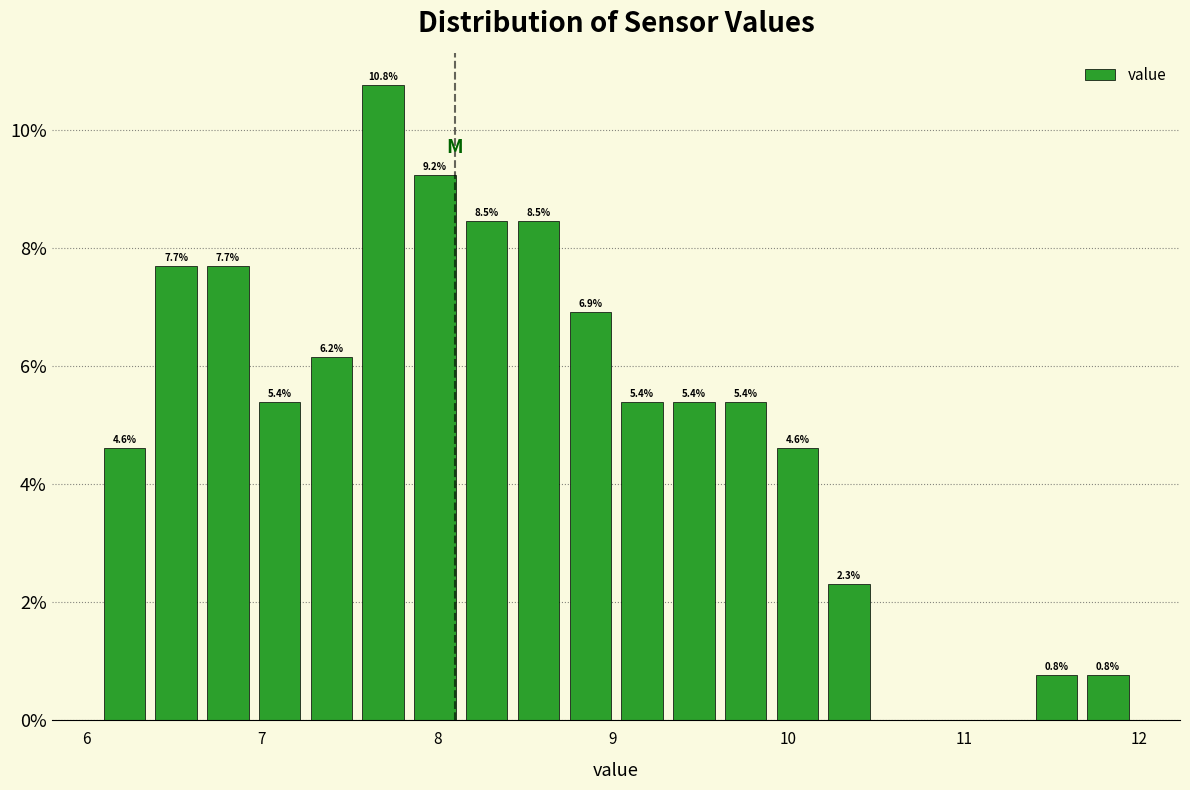

Read against the x-axis, roughly where is the centre of the tallest bar?

7.7